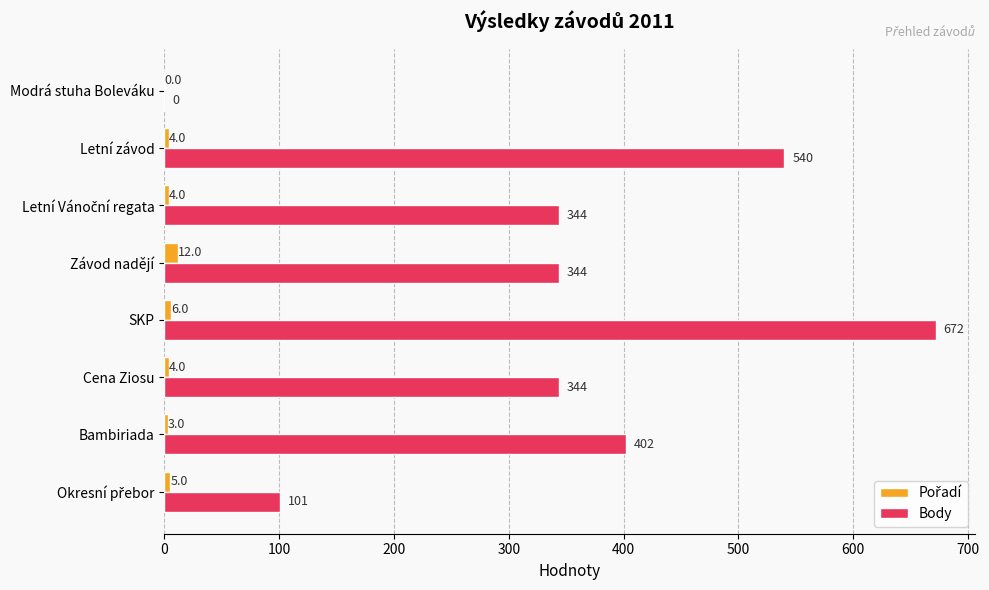

The Body series shows -237 at Modrá stuha Boleváku. True or false?

False